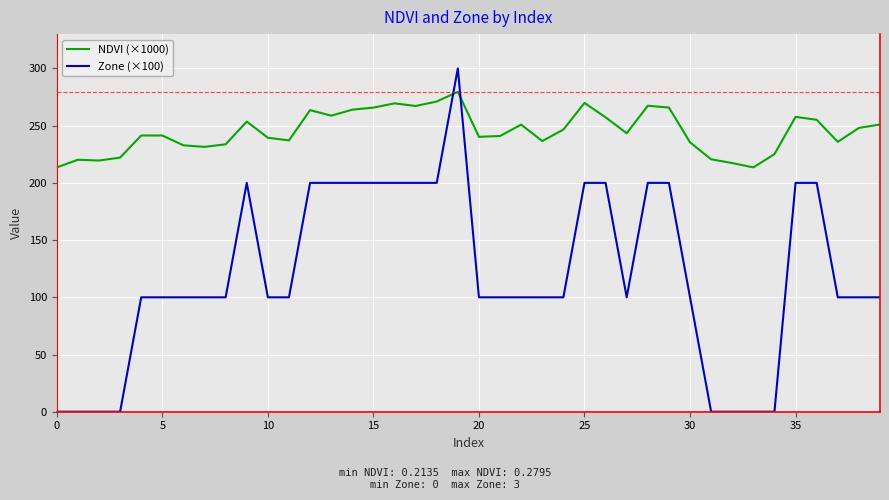

True or false: Zone (×100) and NDVI (×1000) cross at least once.

True